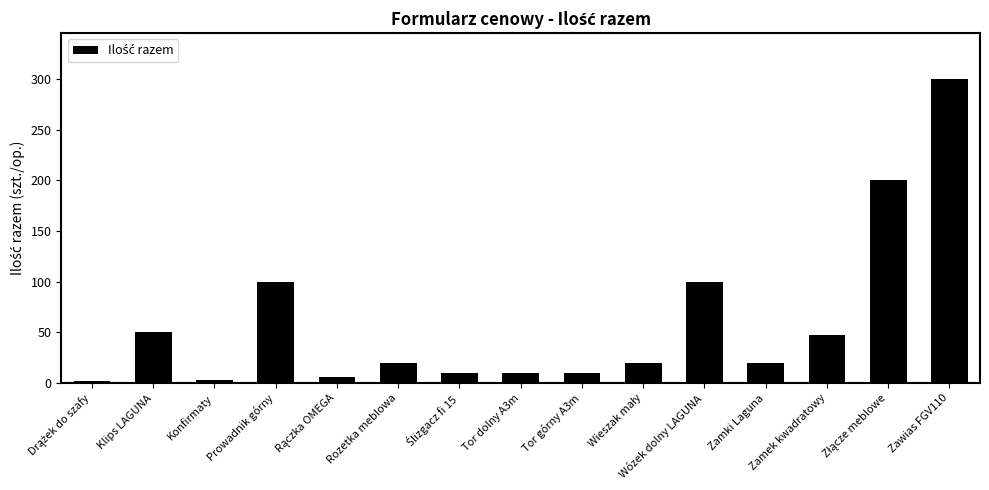

Is it true that the value at Wózek dolny LAGUNA is 170?

False